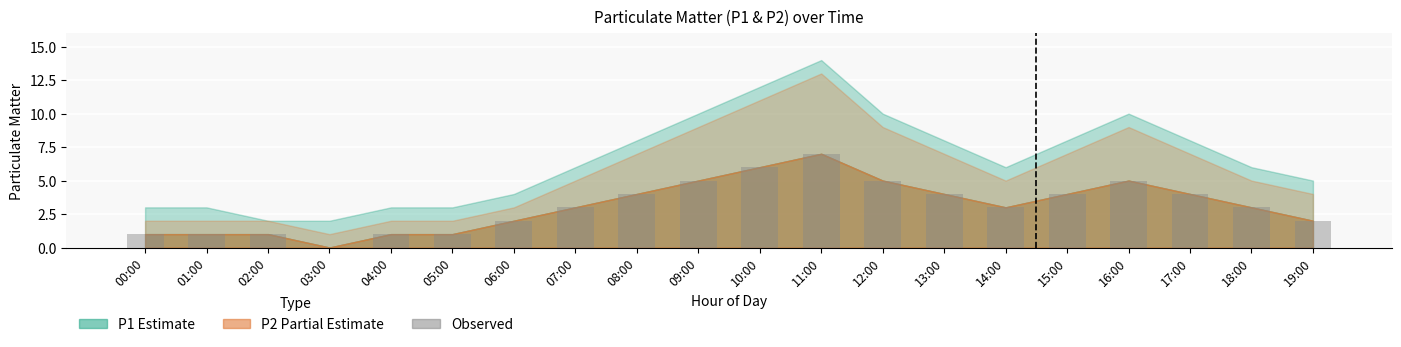

What is the ratio of the value at 11:00 to the value at 00:00?

7.0